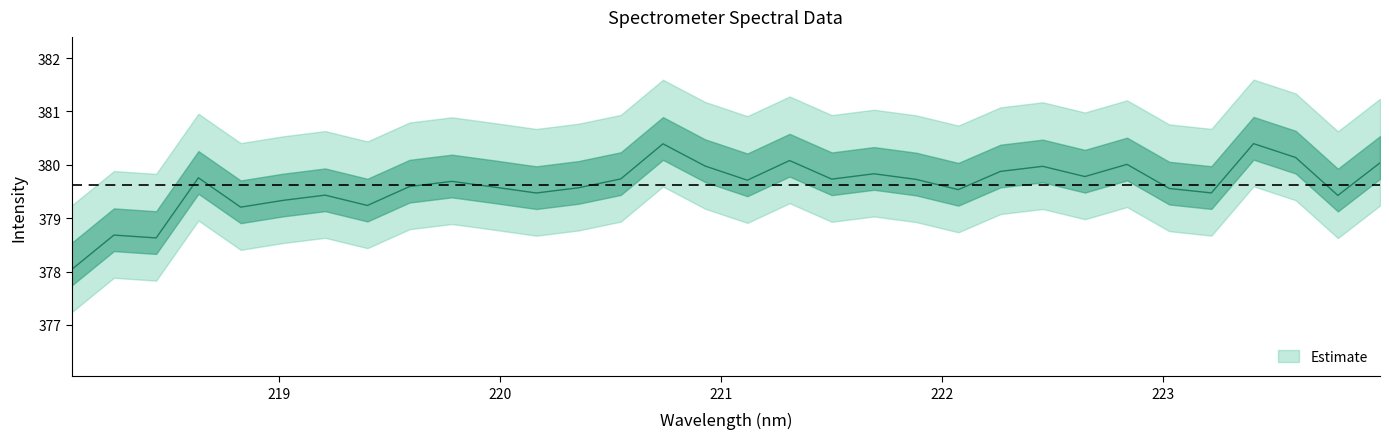

How many values are below 379?

3